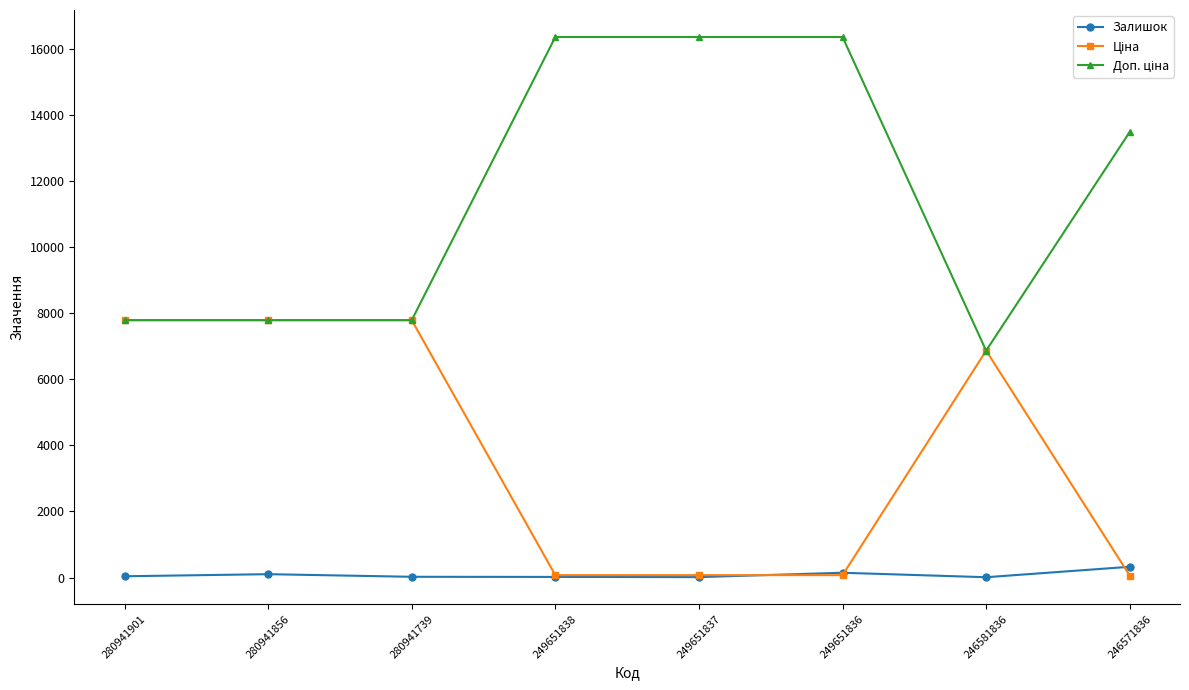

Is it true that Залишок equals 10.0 at 246581836?

True